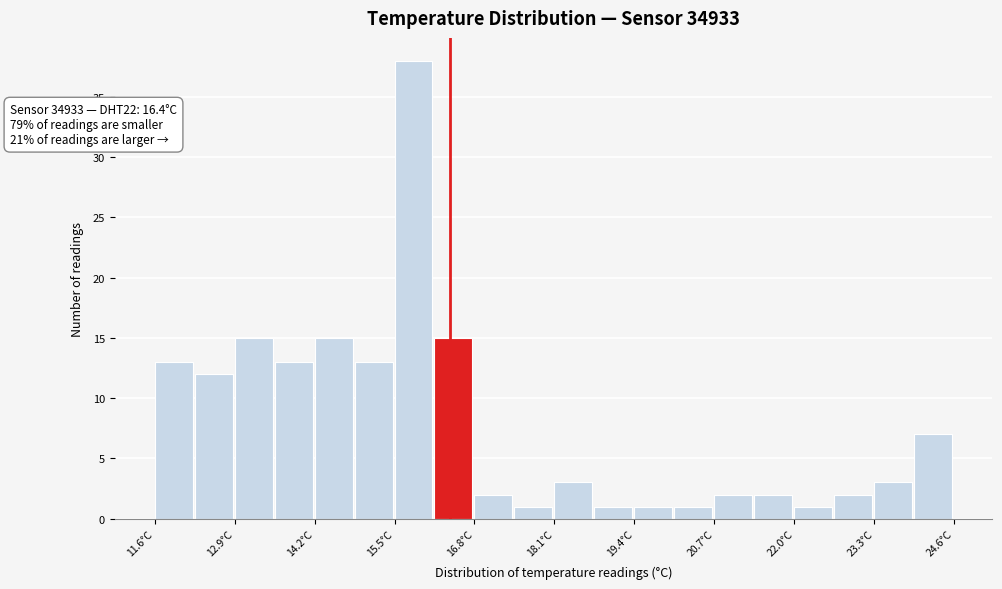

Read against the x-axis, roughly where is the centre of the tallest bar?

15.8